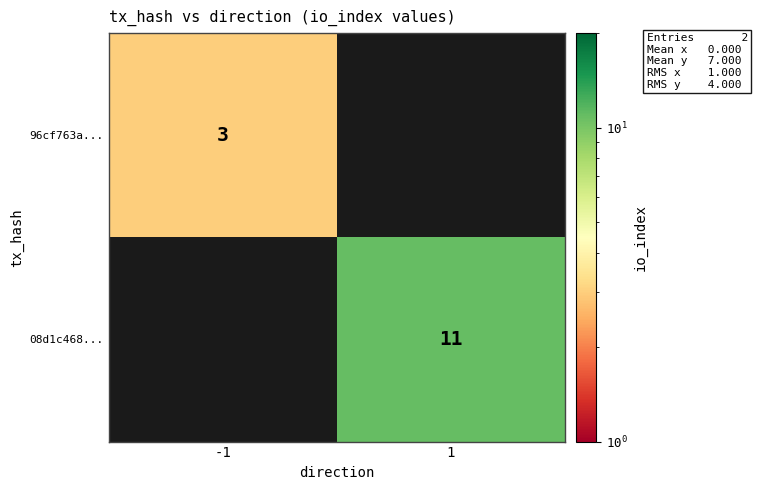

The value of 08d1c468... at 1 is 16. True or false?

False